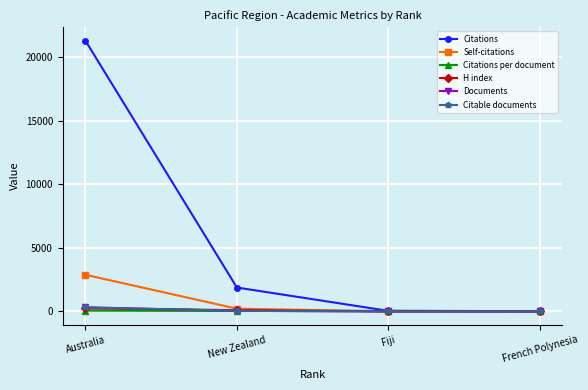

Which series has the largest total across all categories?

Citations